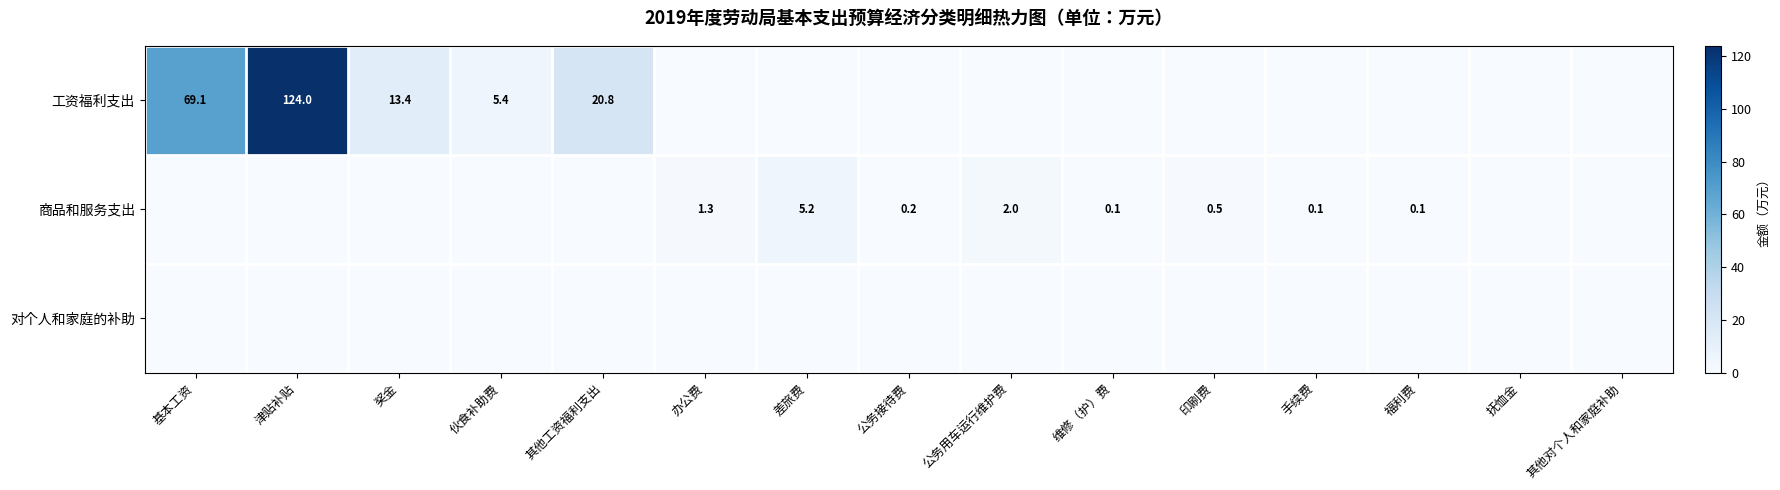

Is the value of 对个人和家庭的补助 at 公务接待费 greater than the value of 工资福利支出 at 伙食补助费?

No